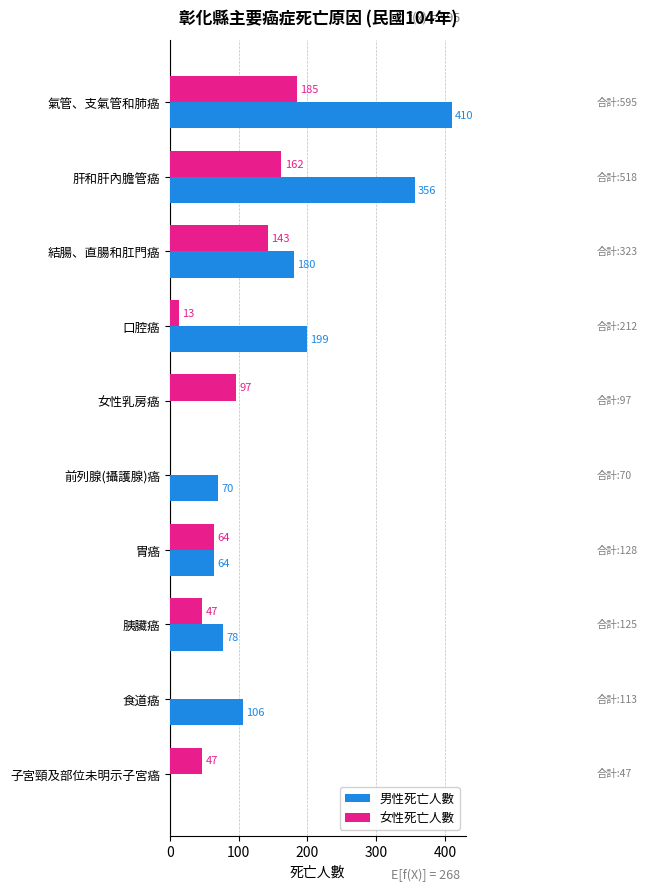

Is the value of 男性死亡人數 at 結腸、直腸和肛門癌 greater than the value of 女性死亡人數 at 胃癌?

Yes